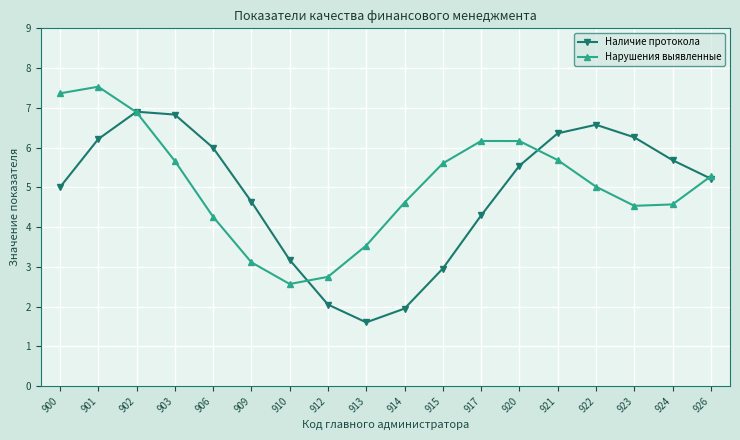

What is the approximate value of Наличие протокола at 903?

6.8